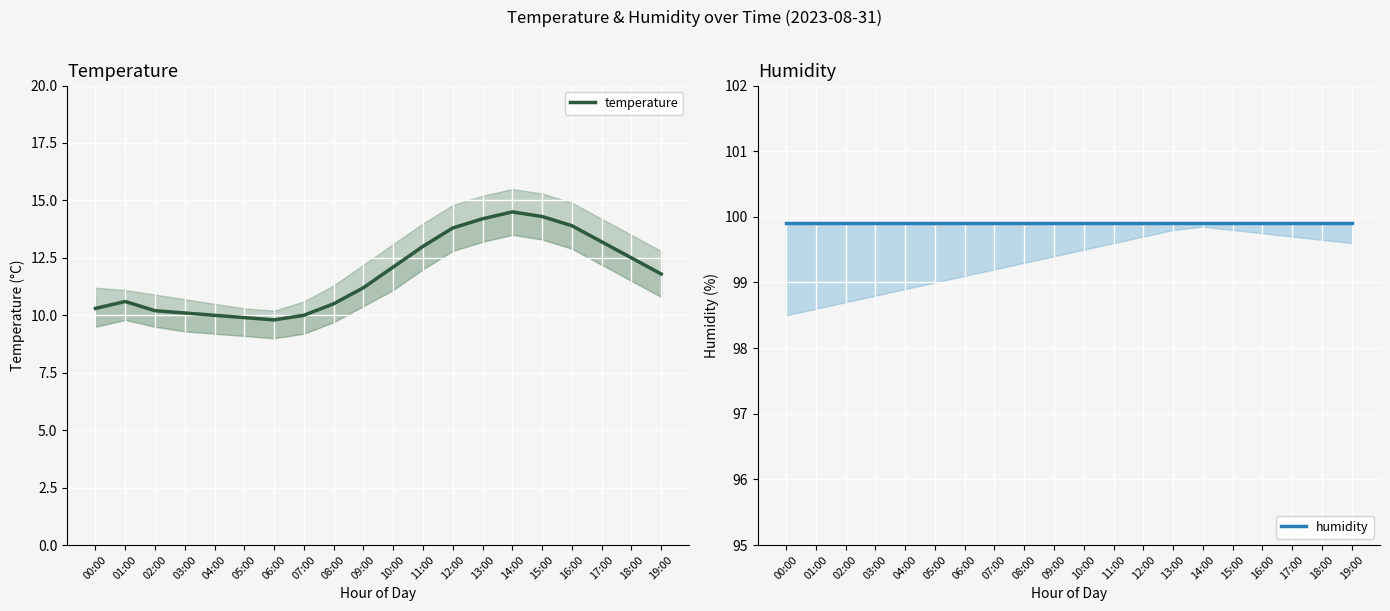

How many lines are shown in the chart?

2